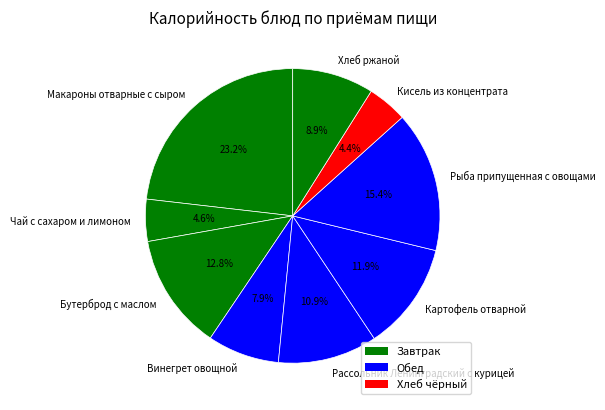

Which category has the biggest portion of the pie?

Макароны отварные с сыром